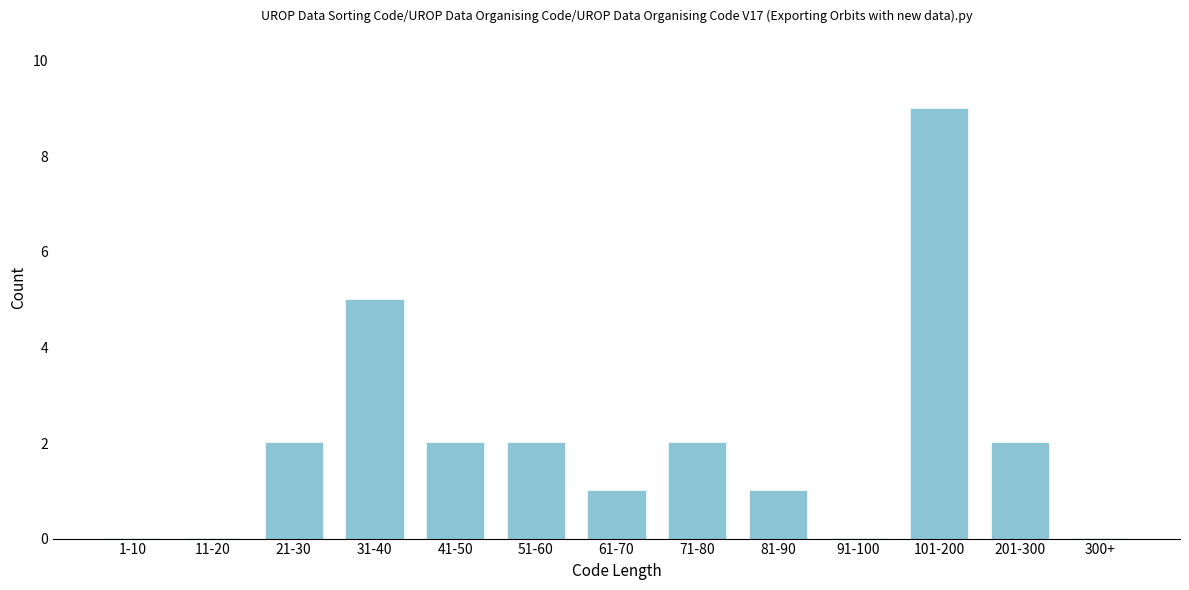

Reading left to right, list all the values displayed in this chart.

1-10=0	11-20=0	21-30=2	31-40=5	41-50=2	51-60=2	61-70=1	71-80=2	81-90=1	91-100=0	101-200=9	201-300=2	300+=0